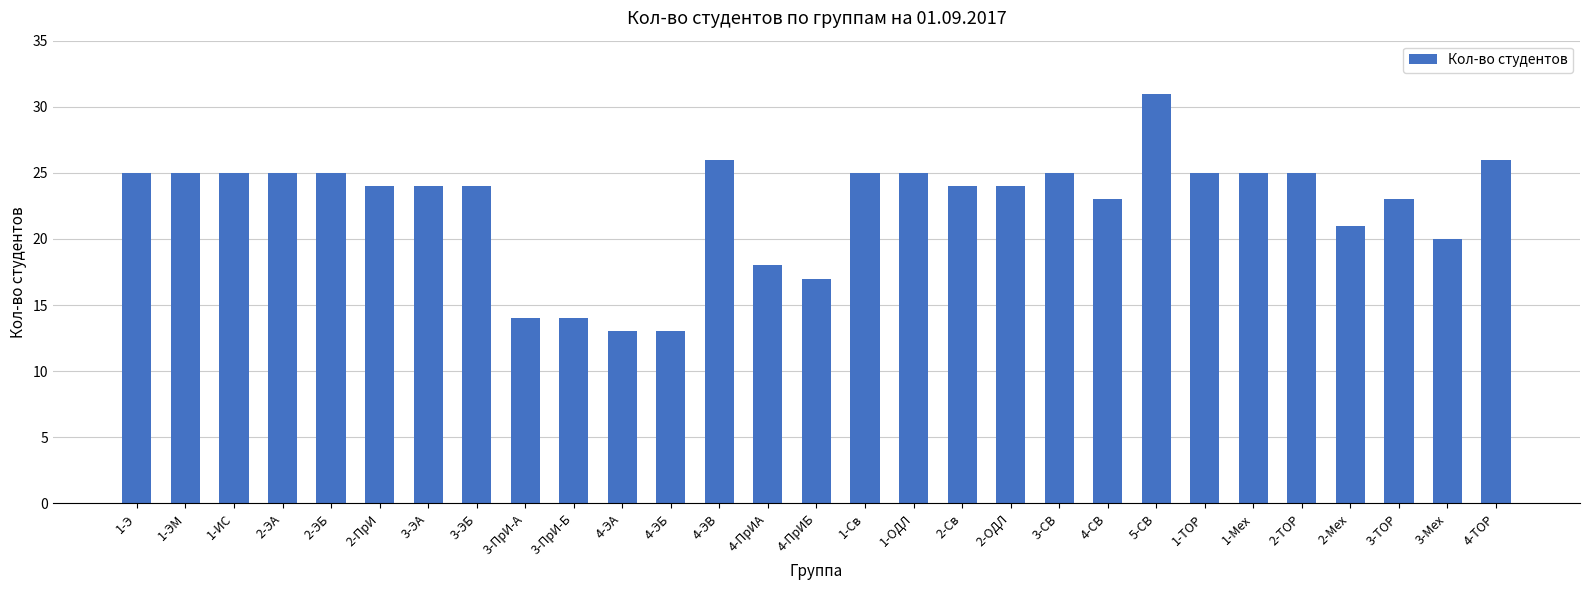

The value at 3-ЭБ is 24. True or false?

True